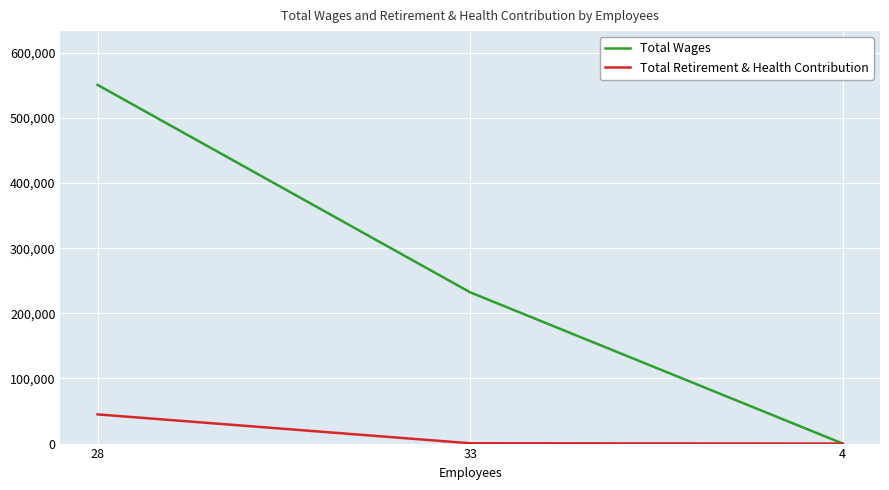

What are all the series names shown in the legend?

Total Wages, Total Retirement & Health Contribution